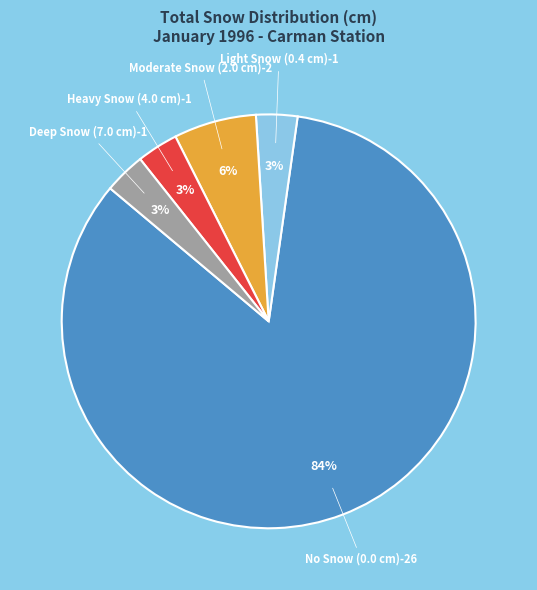

Is there a majority slice in this chart?

Yes